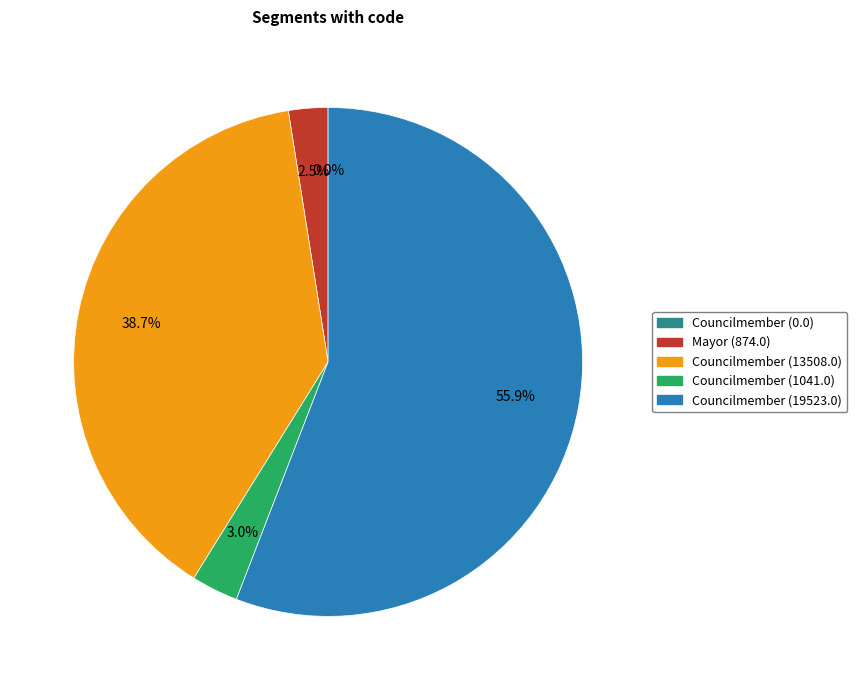

True or false: Councilmember (13508.0) accounts for 47% of the total.

False